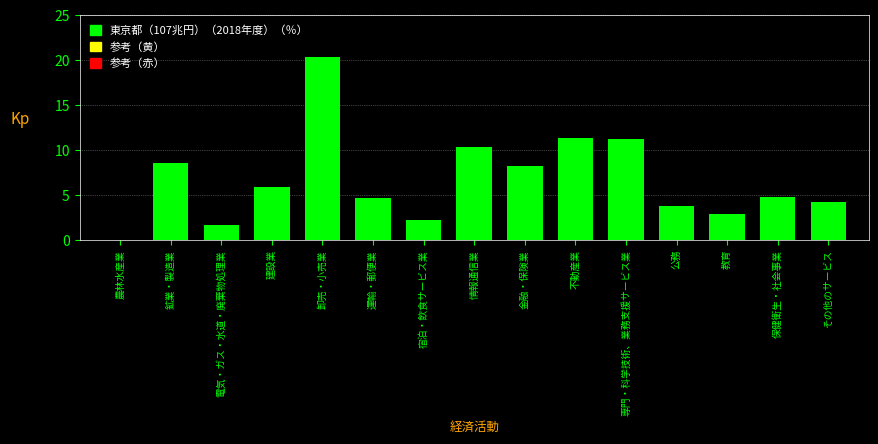

Is it true that the value at 不動産業 is 11.3?

True